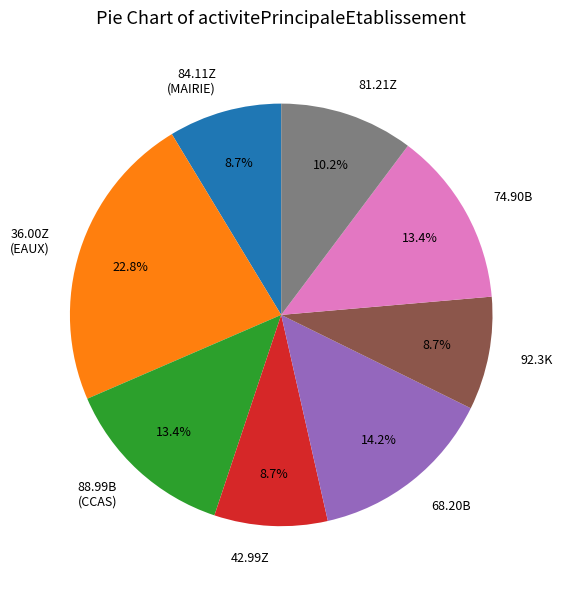

Does 36.00Z (EAUX) account for over 50% of the chart?

No